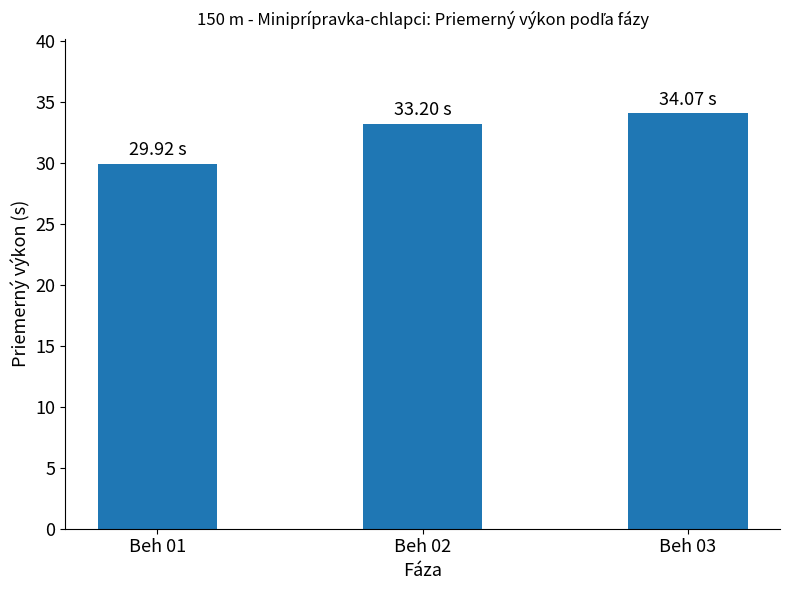

What is the difference between the maximum and second lowest values?

0.9